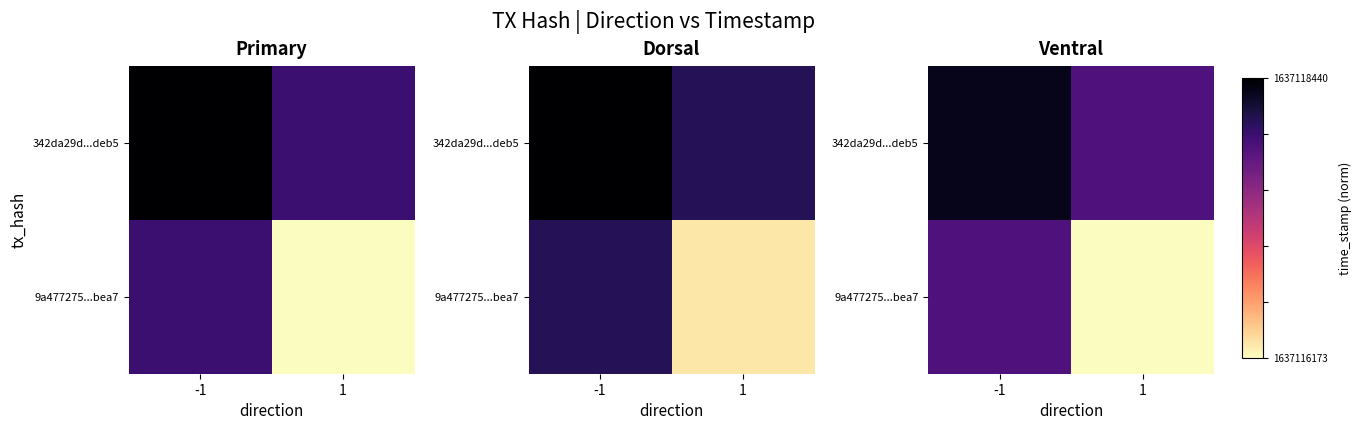

Is it true that 342da29d...deb5 equals 0.5 at 1?

False